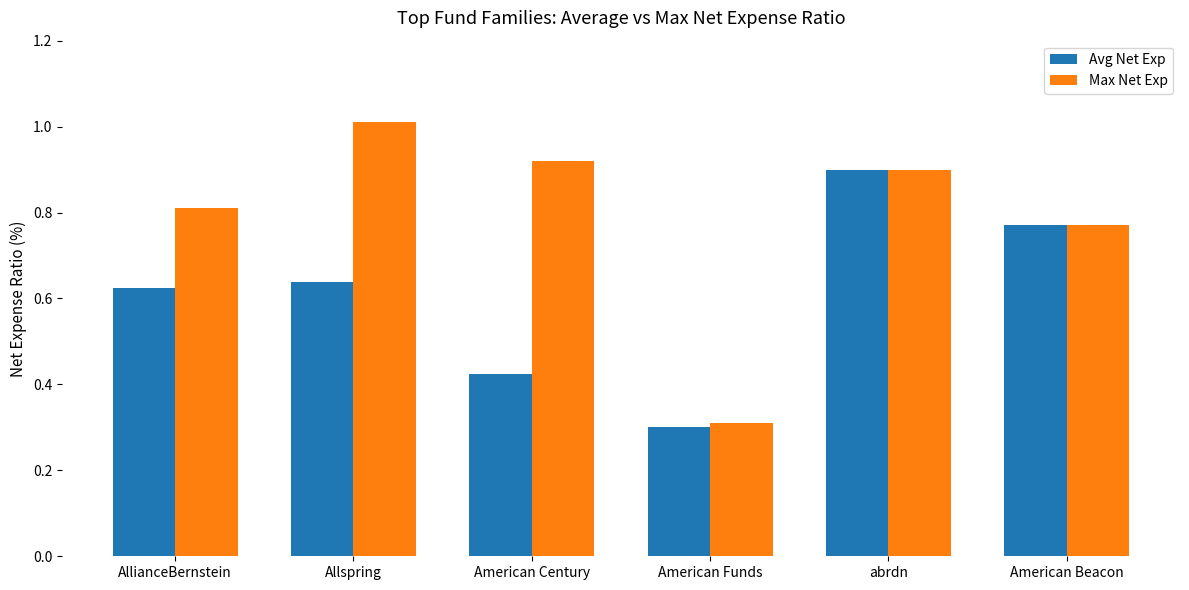

How many bars are there in total?

12